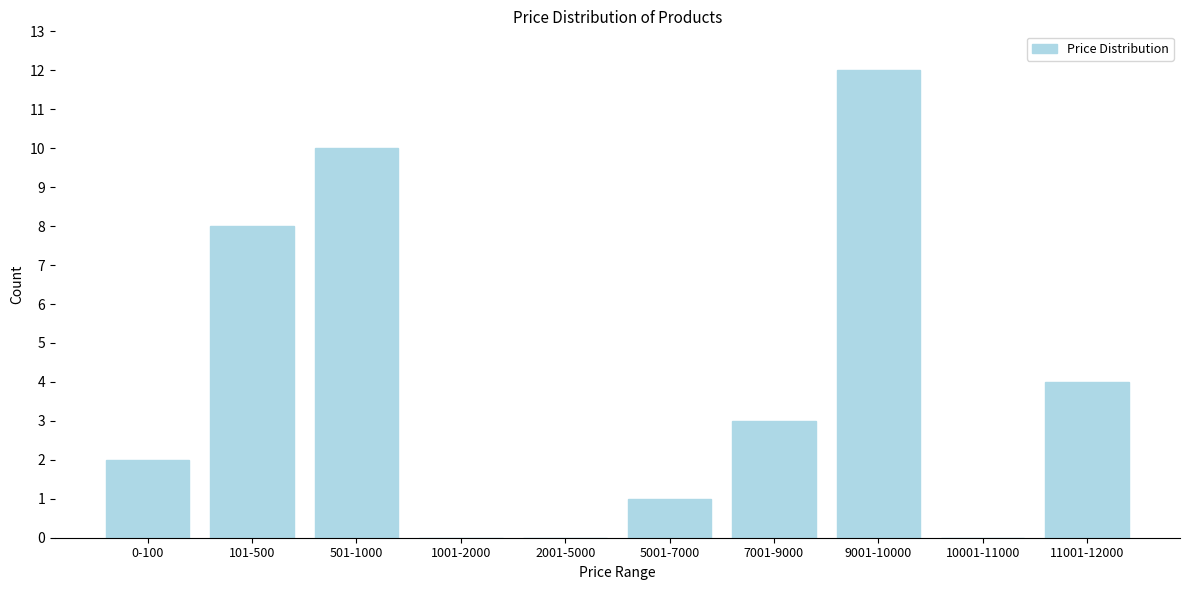

Reading left to right, extract all data points from this chart.

0-100=2	101-500=8	501-1000=10	1001-2000=0	2001-5000=0	5001-7000=1	7001-9000=3	9001-10000=12	10001-11000=0	11001-12000=4